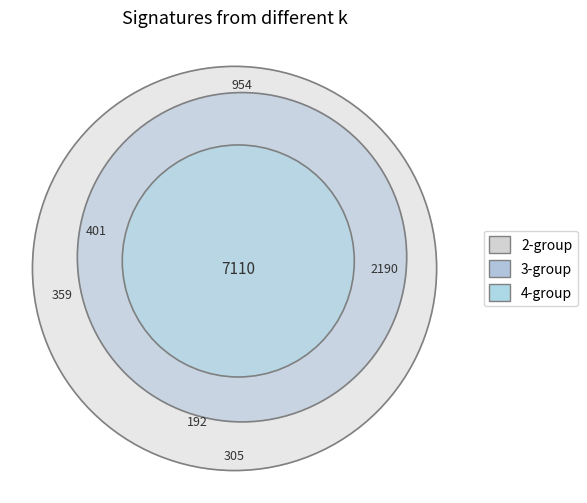

Does any single category account for the majority?

Yes